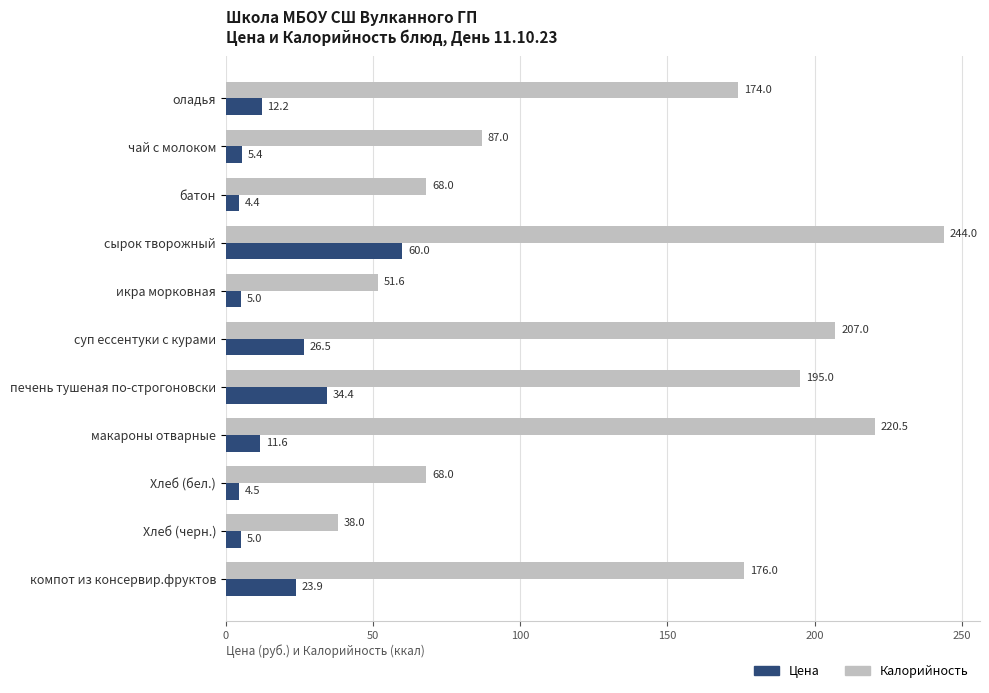

What are all the series names shown in the legend?

Цена, Калорийность